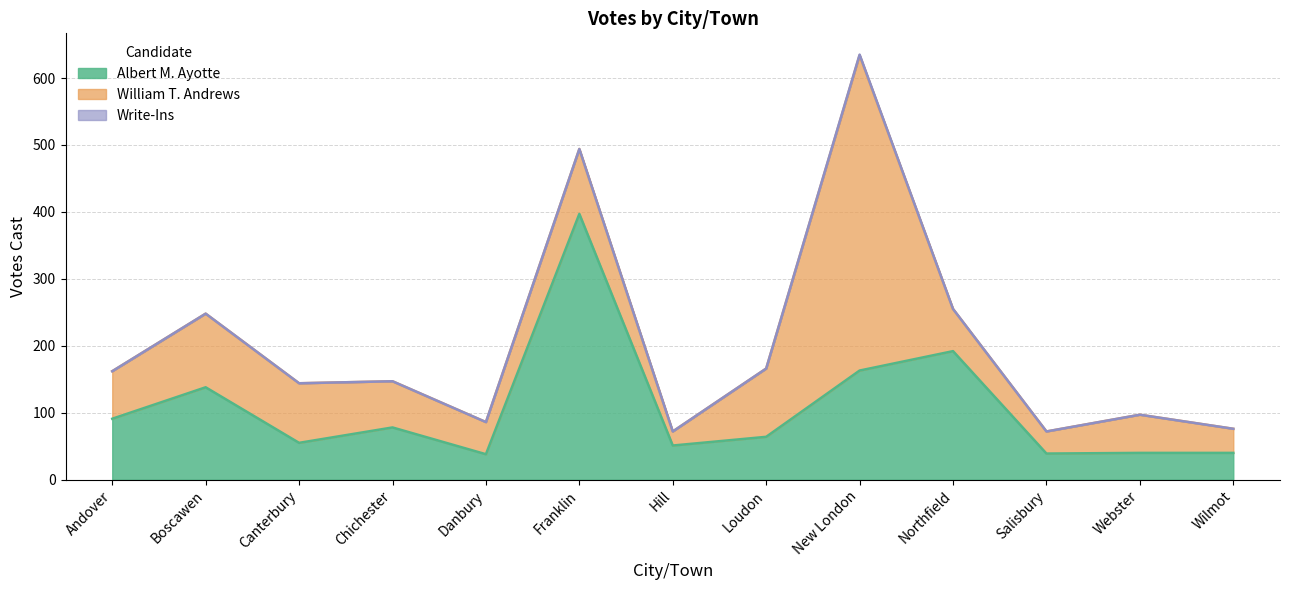

What is the label of the 8th point from the left?

Loudon